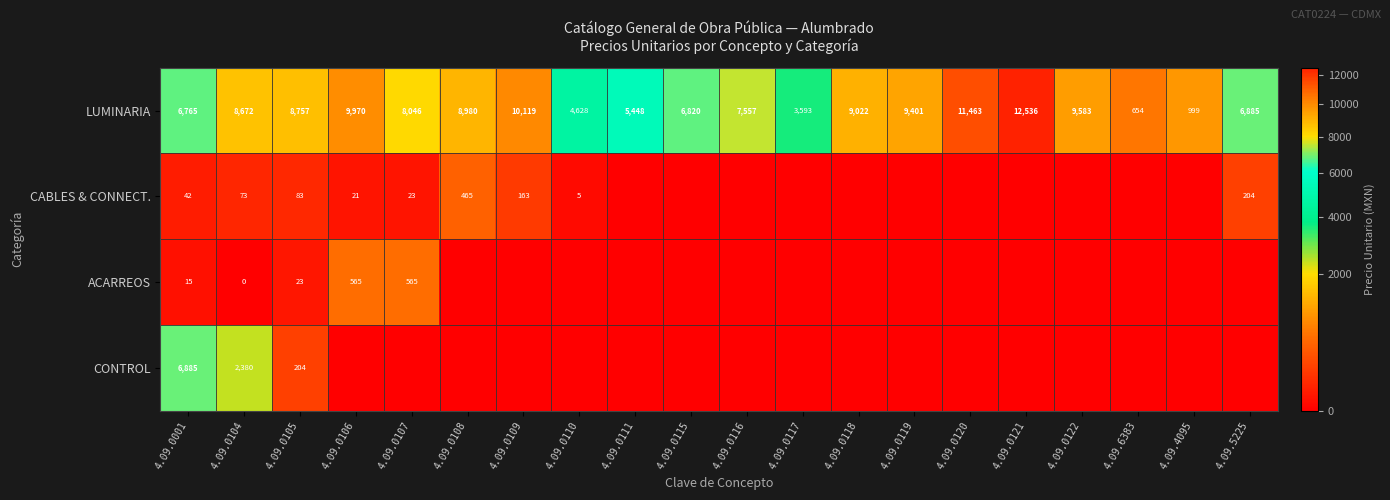

At which category is the sum across all series the highest?

4.09.0001